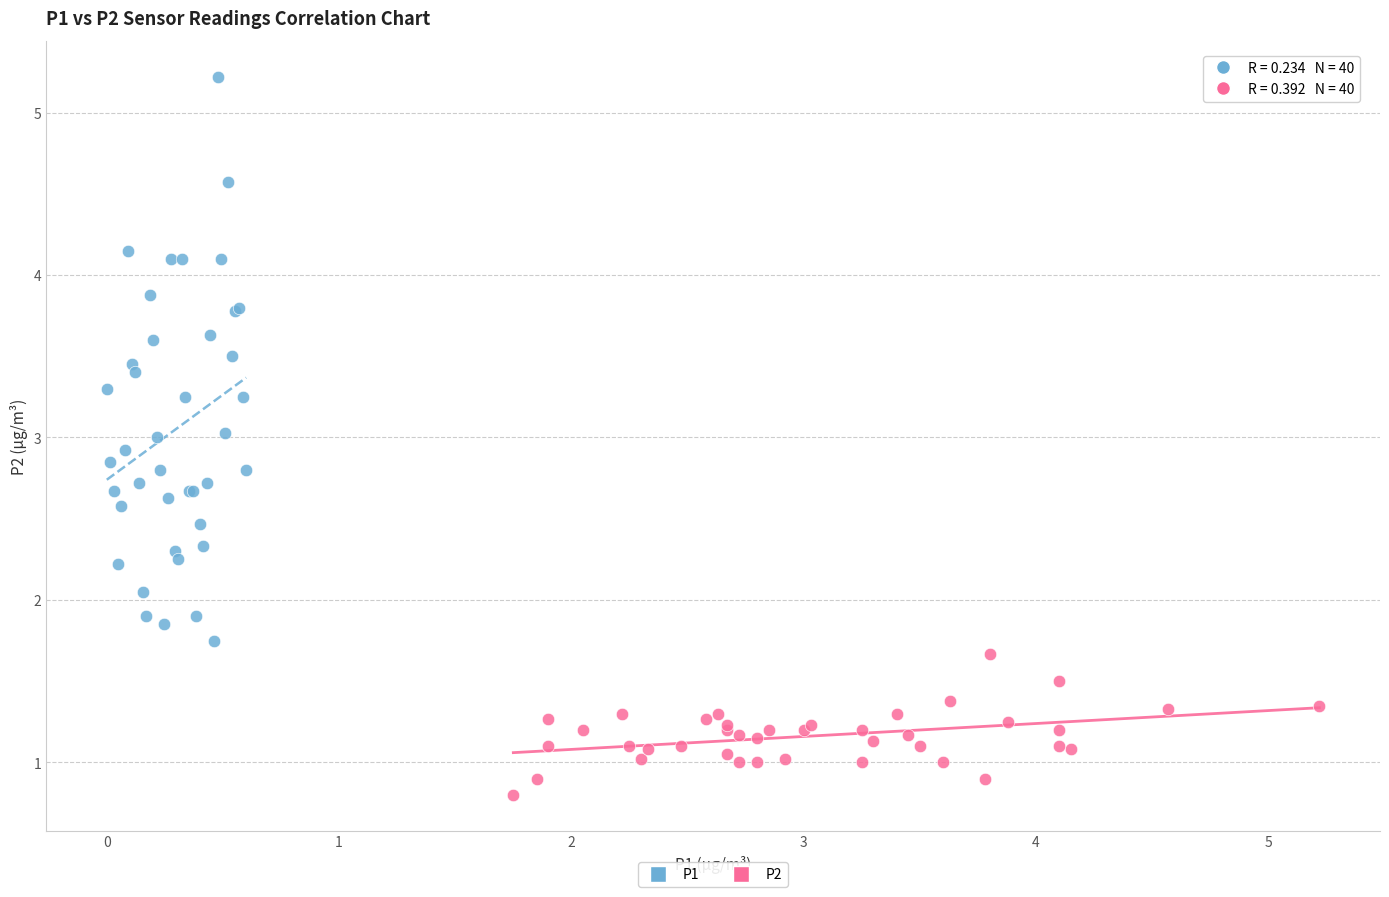

Which series has the largest Y range (max minus min)?

P1